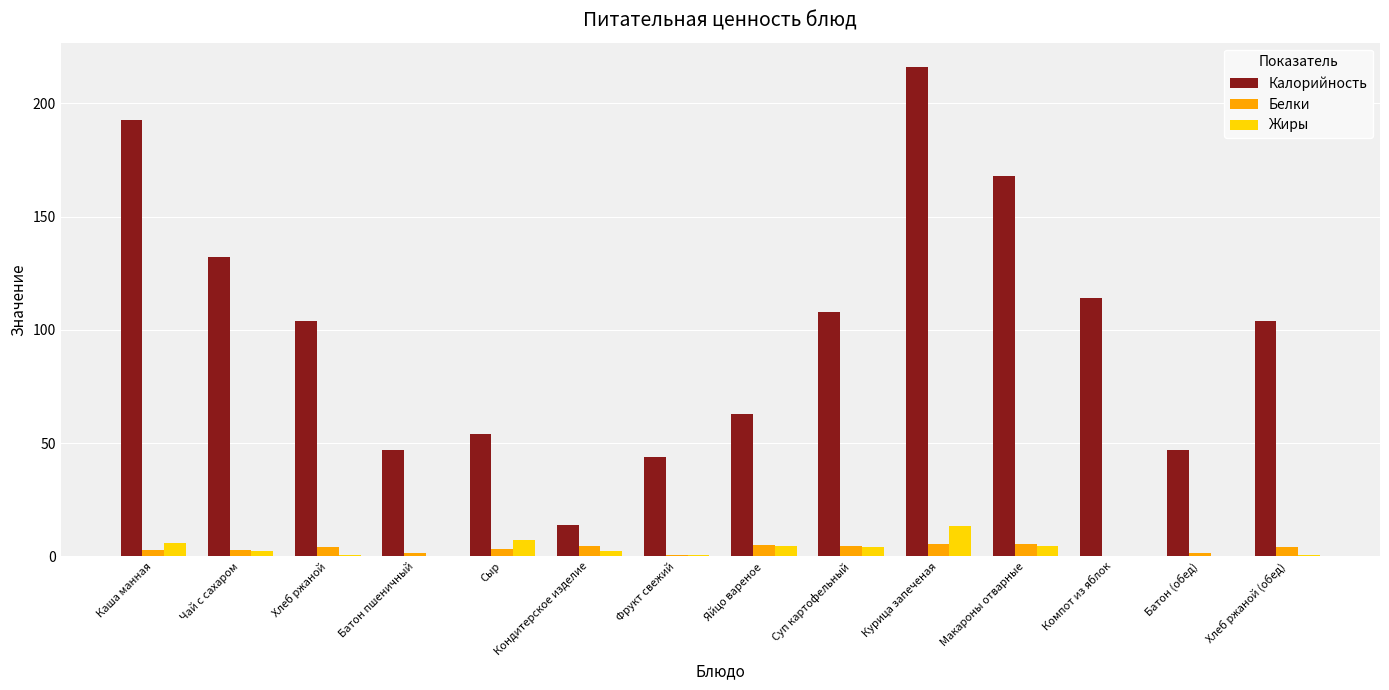

What is the sum of all Калорийность values?

1407.7